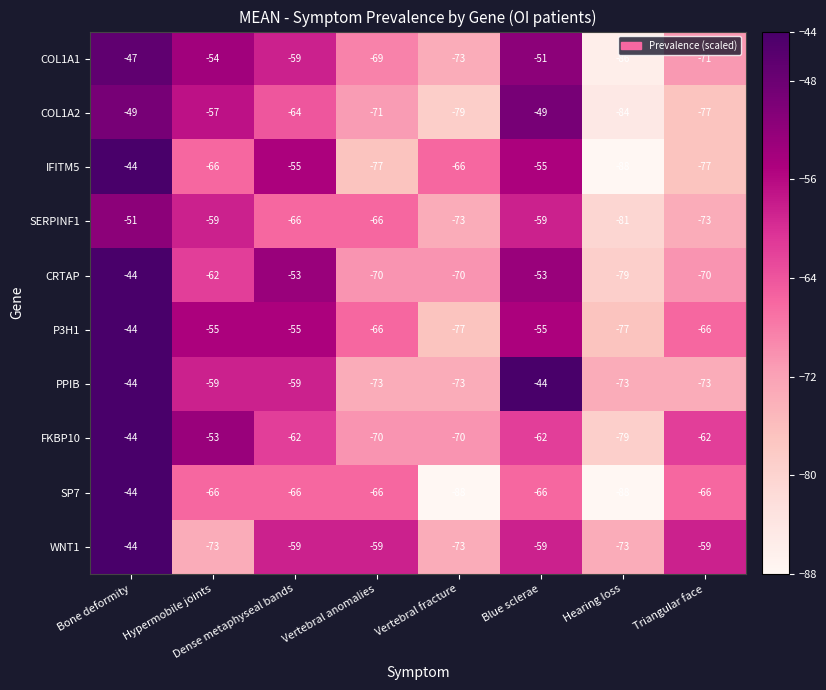

At which label does COL1A1 reach its minimum?

Hearing loss